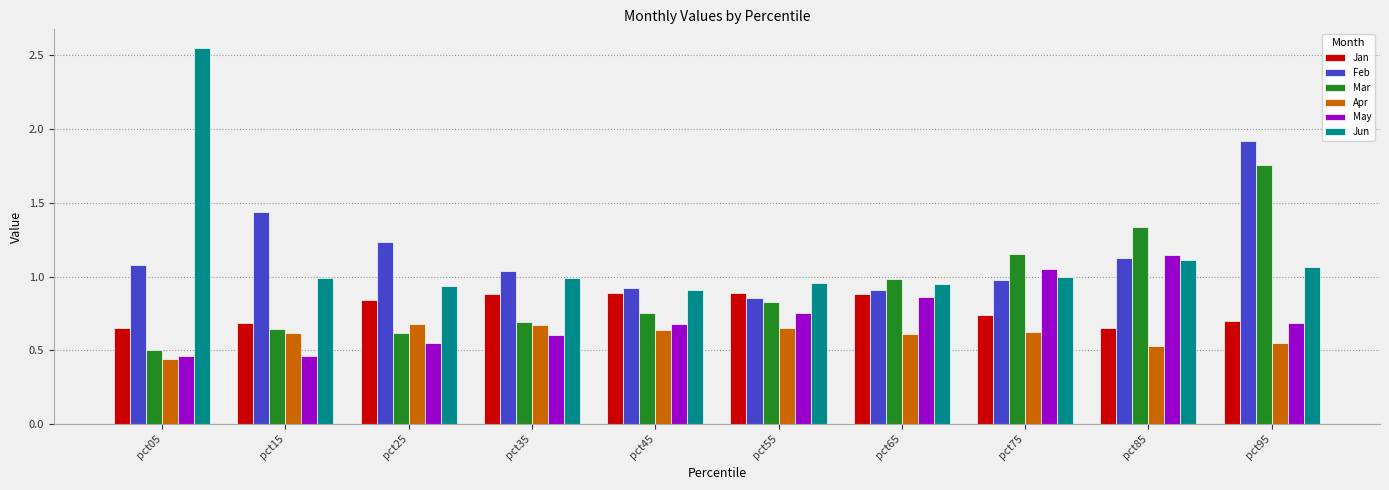

What is the sum of the Jun values at pct45 and pct65?

1.9